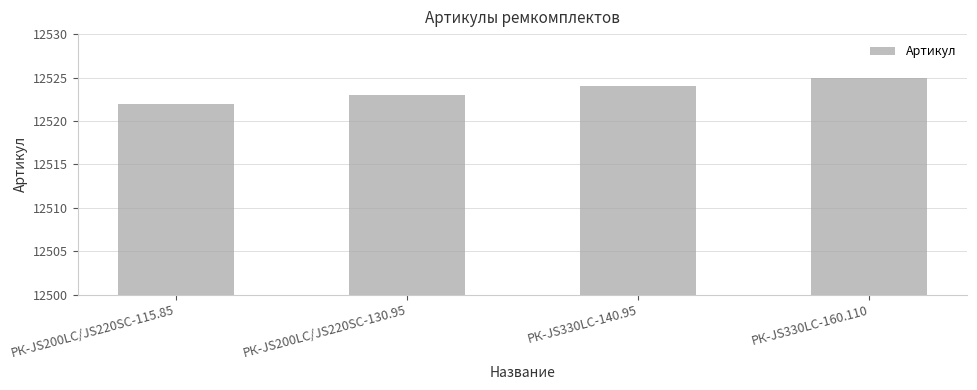

What is the label of the 4th bar from the left?

РК-JS330LC-160.110